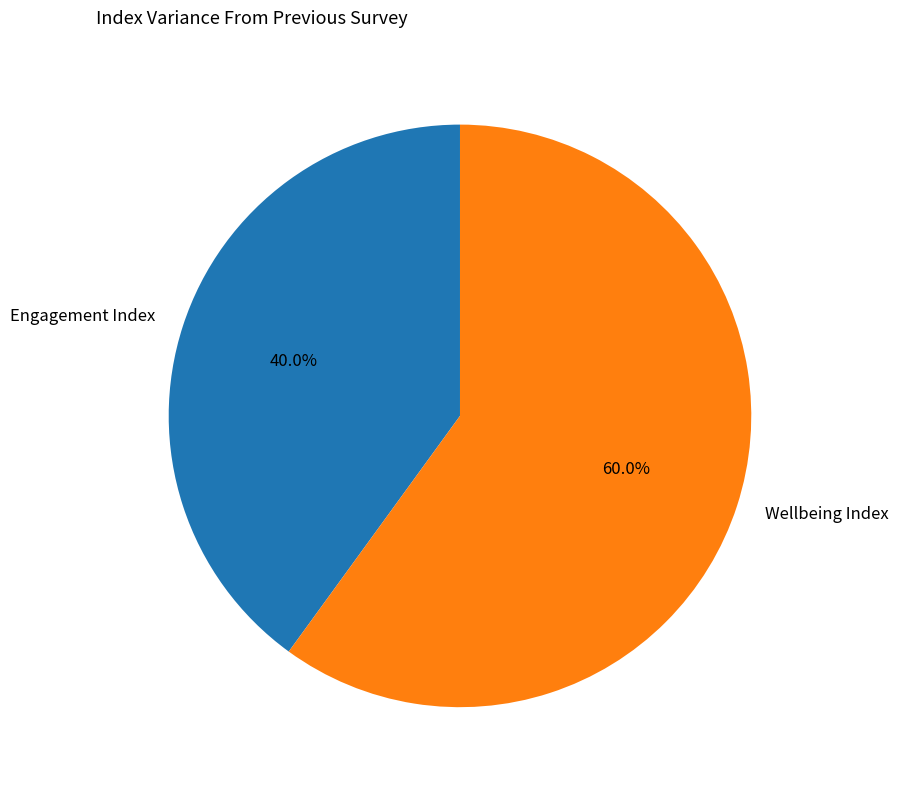

To the nearest percent, what is the difference between the largest and smallest slice percentages?

20%